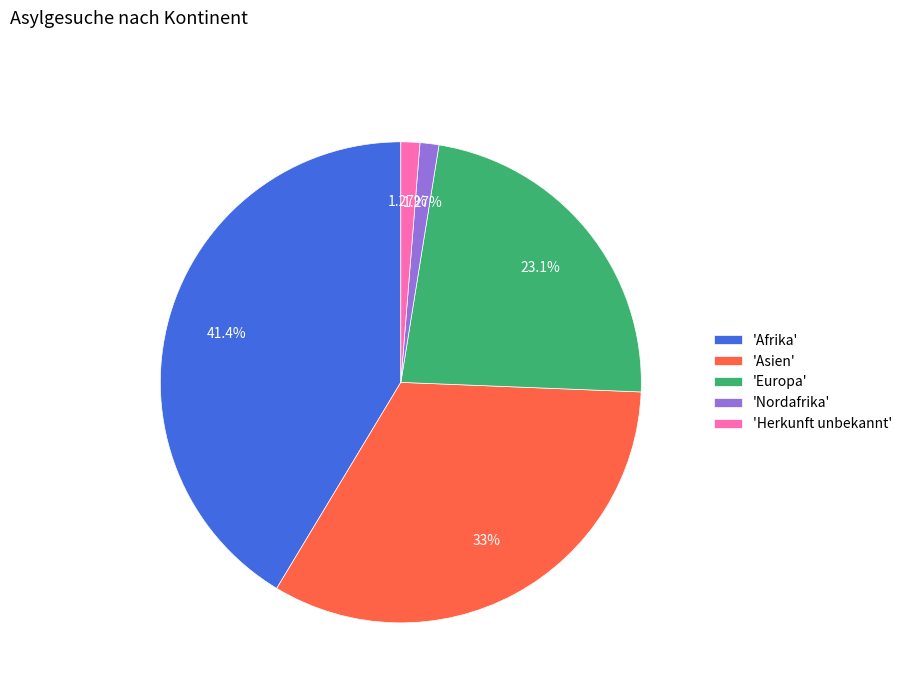

Which has a higher value, 'Asien' or 'Herkunft unbekannt'?

'Asien'